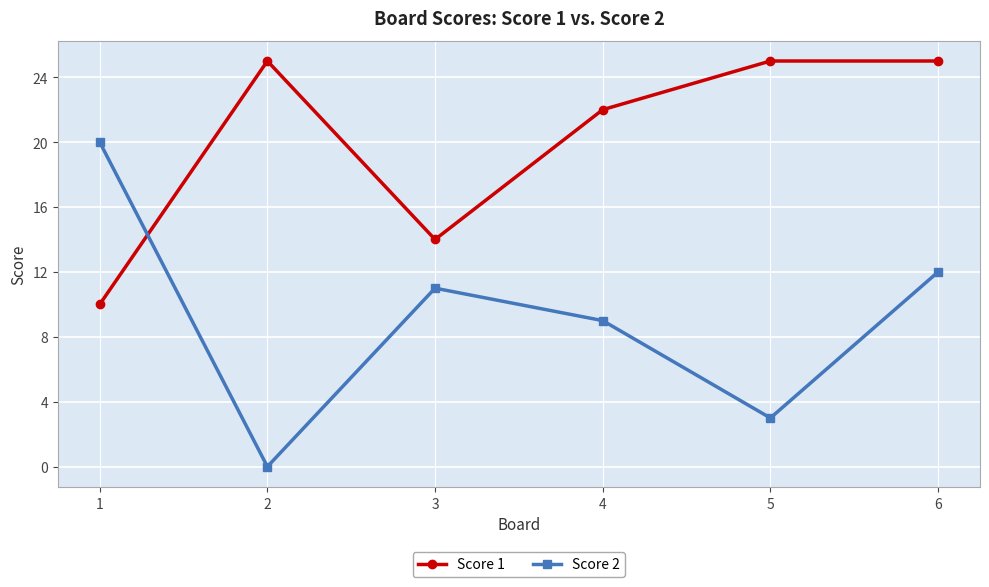

How many values in Score 2 are above zero?

5